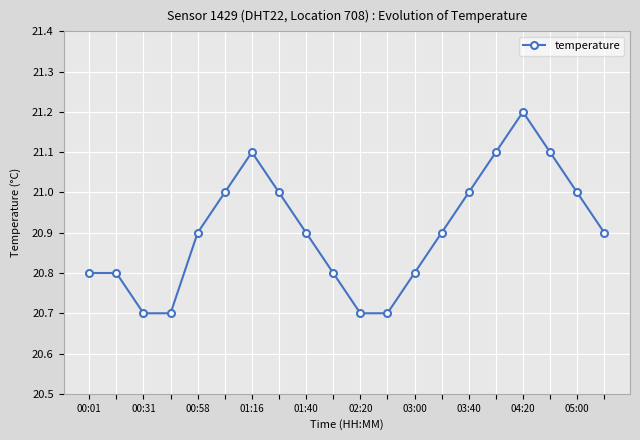

What is the difference between the maximum and minimum values?

0.5